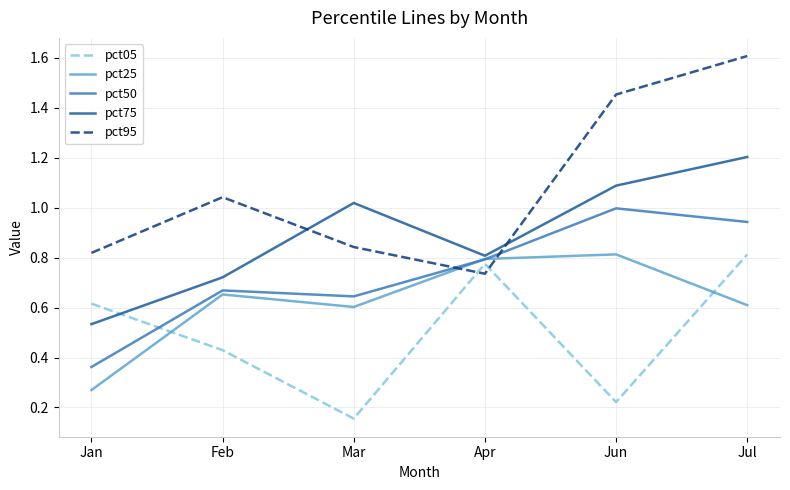

The value of pct95 at Jul is 0.4. True or false?

False